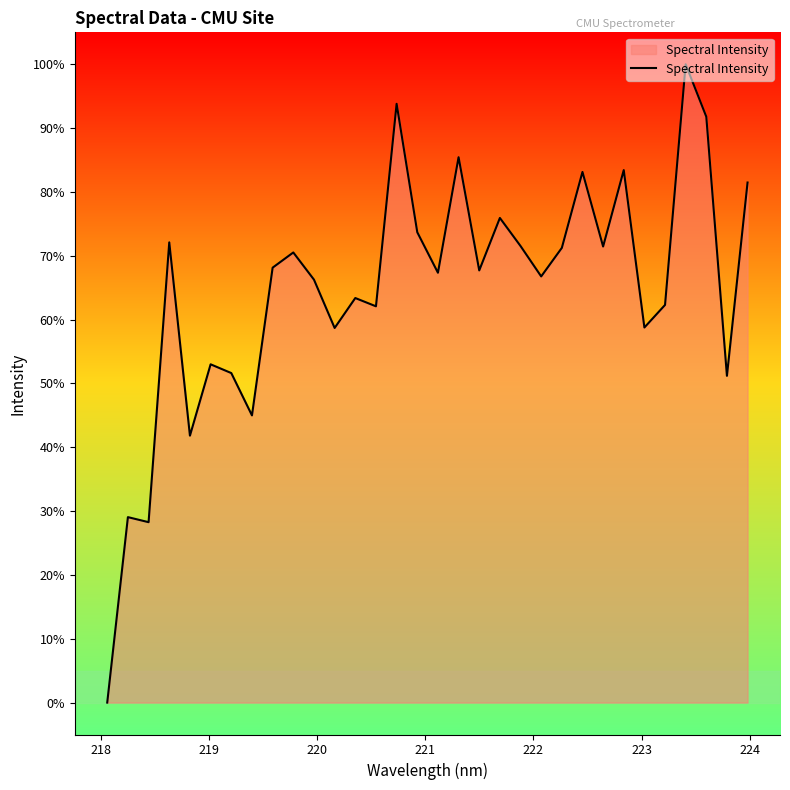

True or false: the data has more than 1 interior local peaks.

True